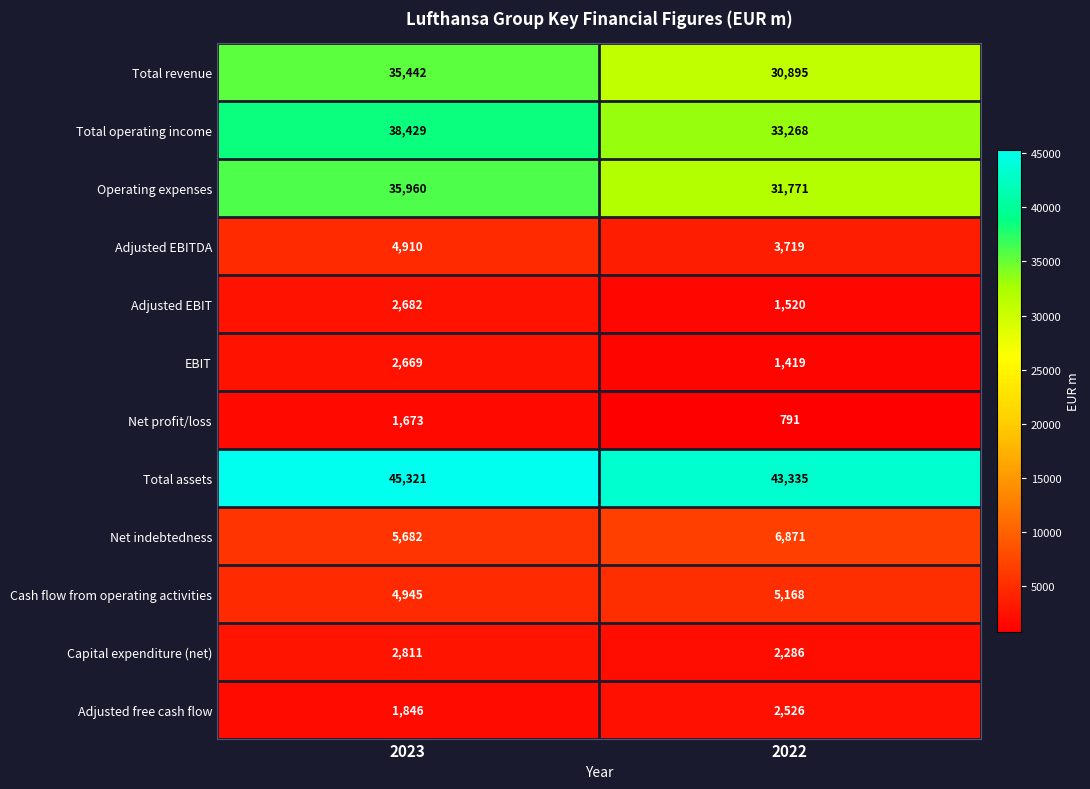

What is the sum of the Net indebtedness values at 2023 and 2022?

12553